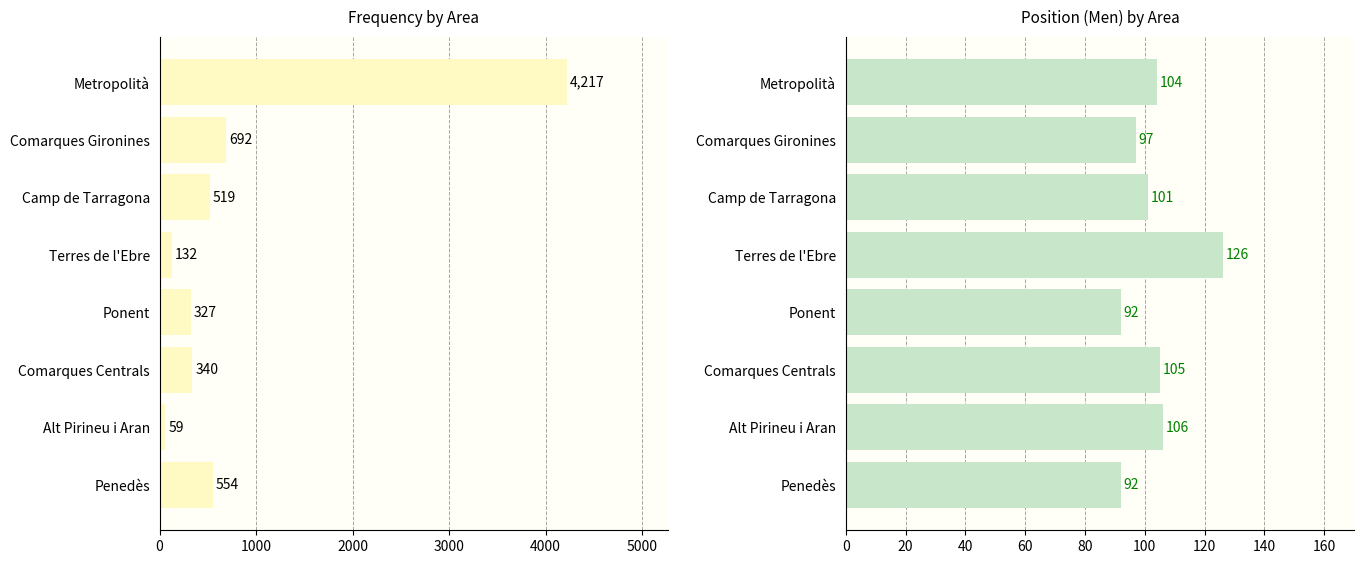

What is the value of the Frequency bar at the 4th from the left?

132